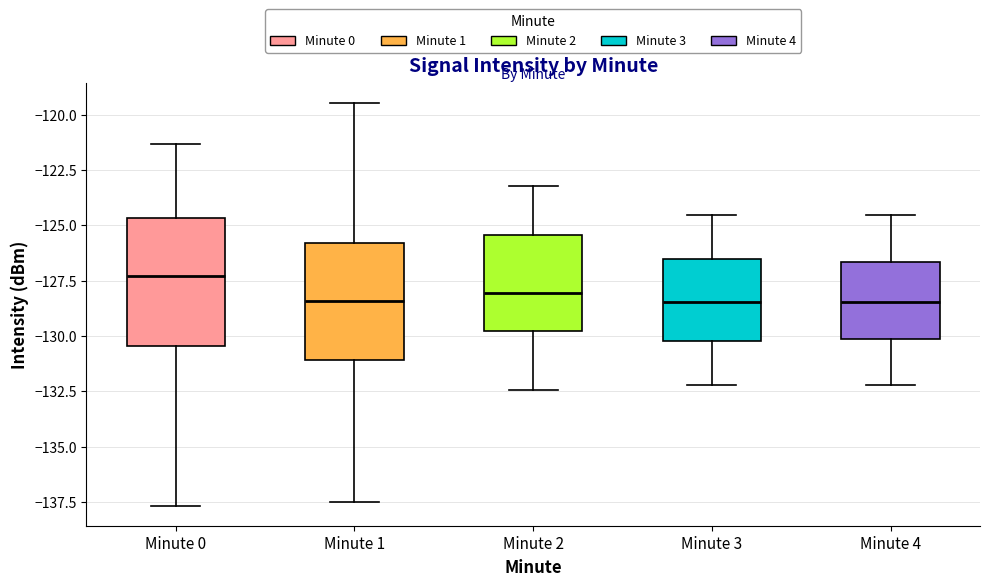

Reading left to right, read every box against the y-axis: the position of its median line, the range the box covers, and the ends of its whiskers. The values are not printed on the chart, so give them approximately, as read against the axis.

Minute 0: median -127.5, box -130.5 to -124.5, whiskers -137.5 to -121.5
Minute 1: median -128.5, box -131.0 to -126.0, whiskers -137.5 to -119.5
Minute 2: median -128.0, box -130.0 to -125.5, whiskers -132.5 to -123.0
Minute 3: median -128.5, box -130.0 to -126.5, whiskers -132.0 to -124.5
Minute 4: median -128.5, box -130.0 to -126.5, whiskers -132.0 to -124.5